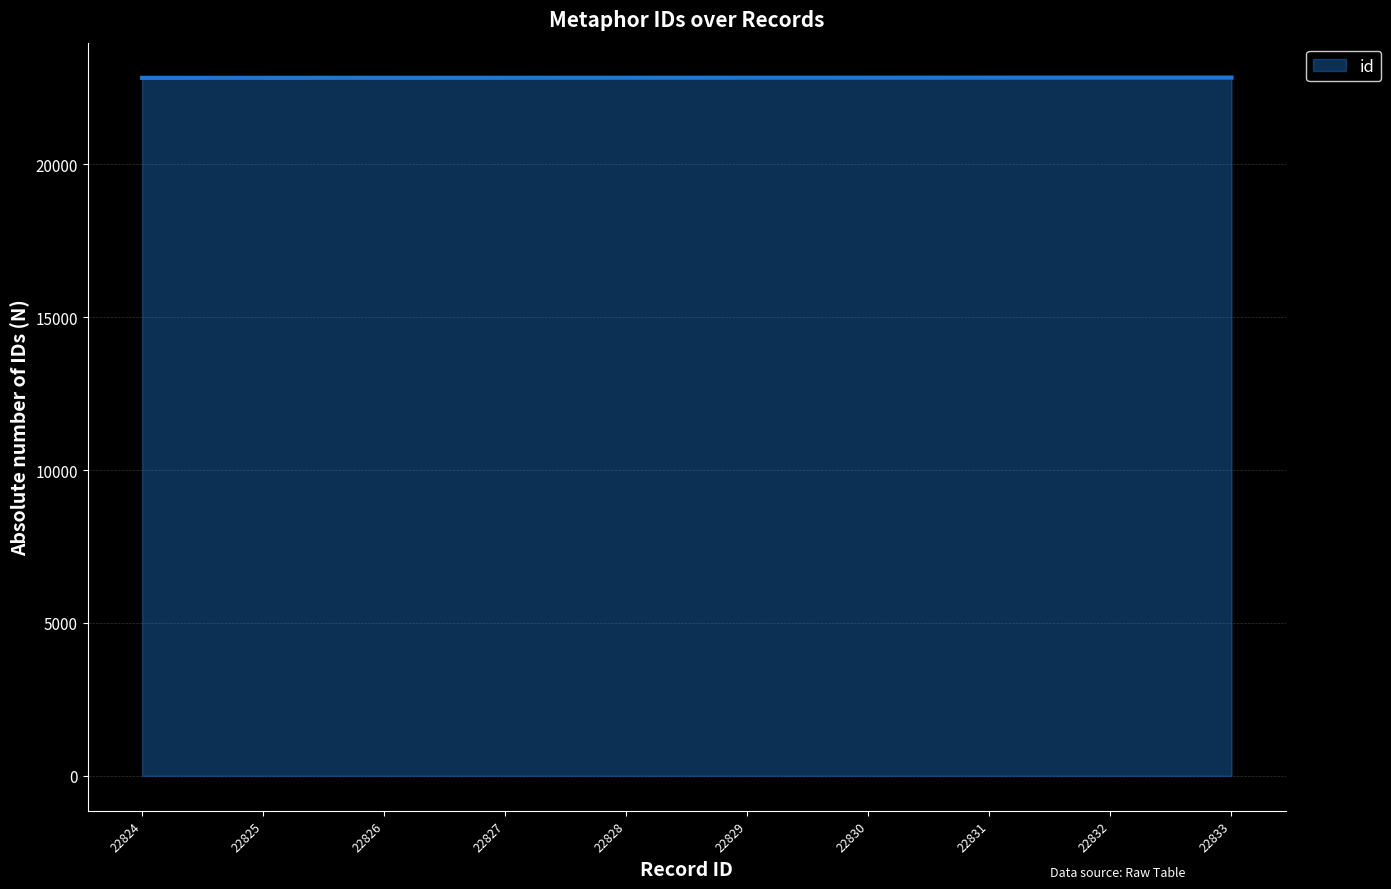

True or false: the data shows 22831 at 22831.

True